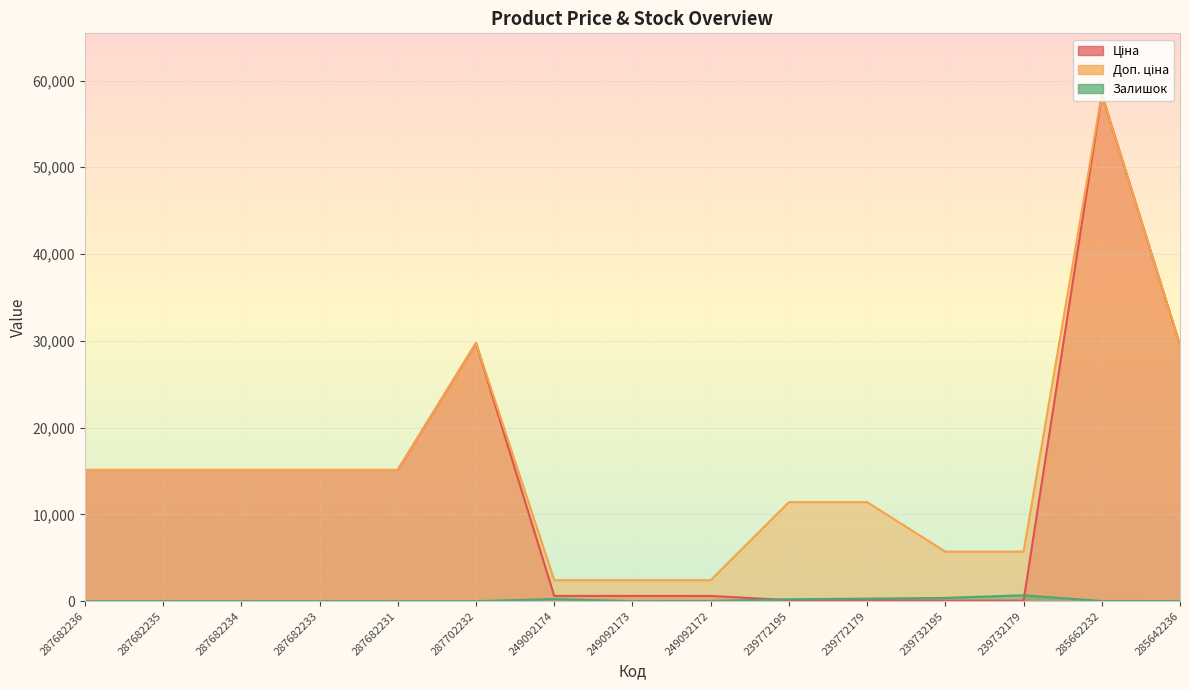

Is the value of Доп. ціна at 287682235 greater than the value of Залишок at 239772195?

Yes